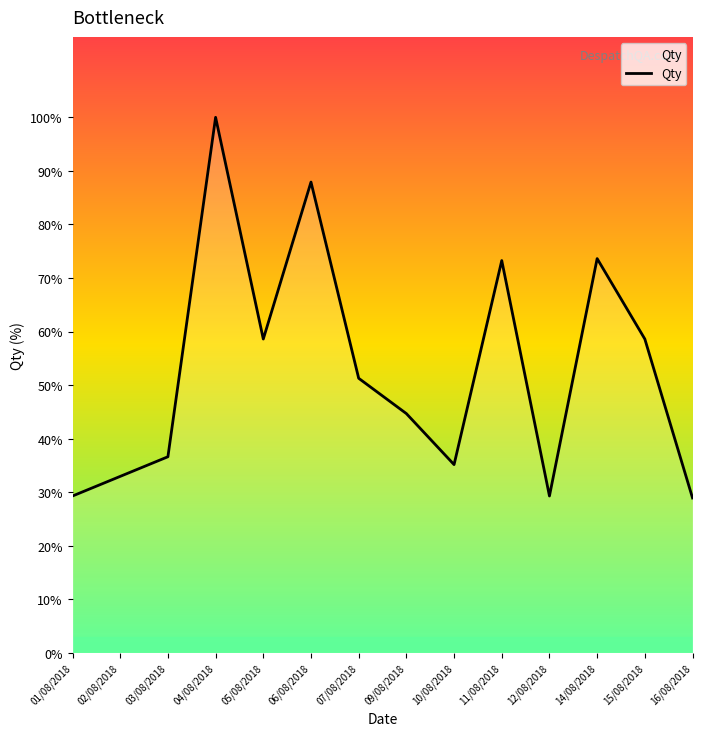

Where does the data first go above 51?

04/08/2018